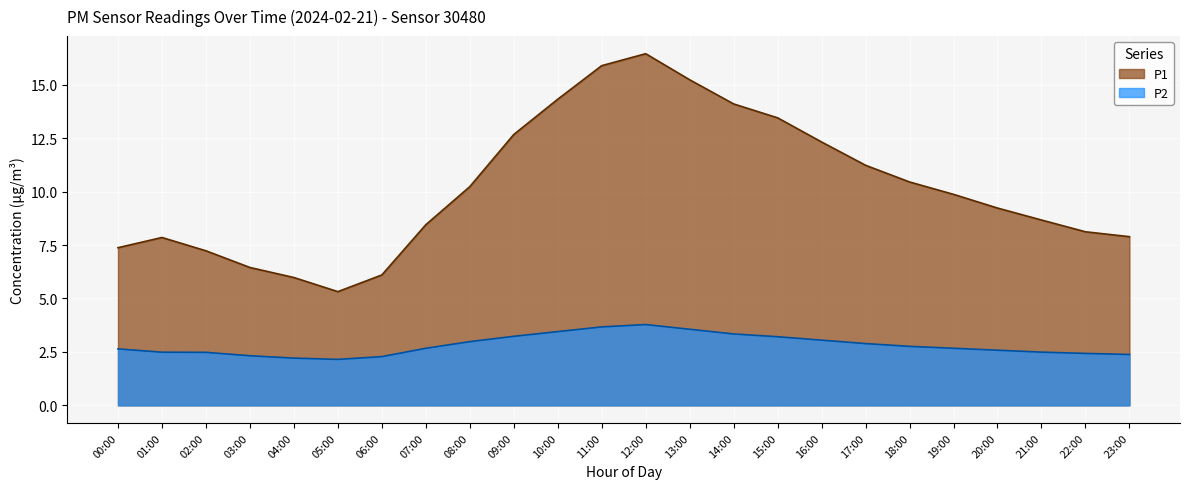

How many lines are shown in the chart?

2